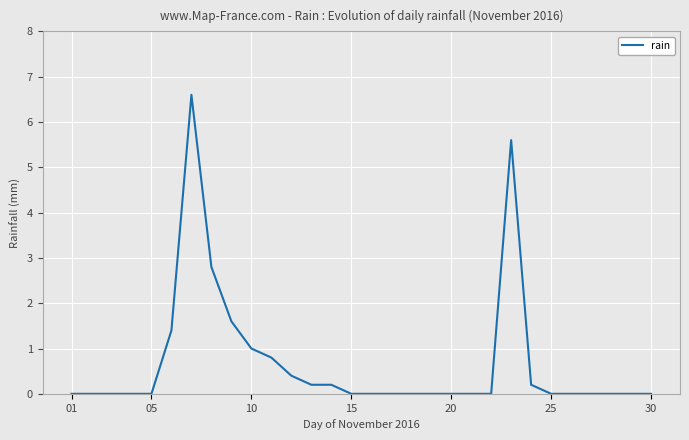

Reading right to left, extract all data points from this chart.

0.0	0.0	0.0	0.0	0.0	0.0	0.2	5.6	0.0	0.0	0.0	0.0	0.0	0.0	0.0	0.0	0.2	0.2	0.4	0.8	1.0	1.6	2.8	6.6	1.4	0.0	0.0	0.0	0.0	0.0